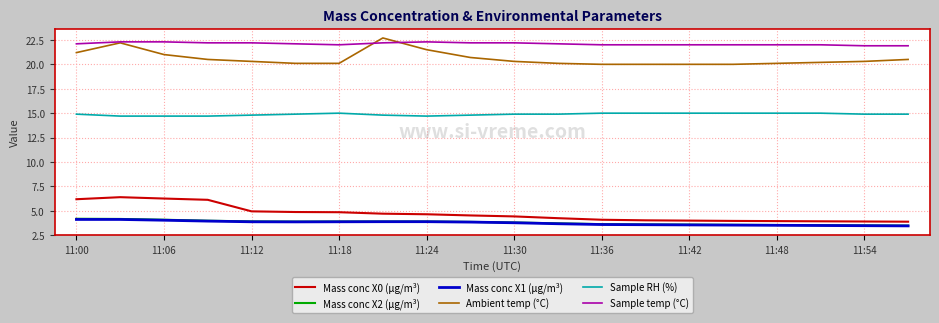

What is the maximum value for Sample RH (%)?

15.0